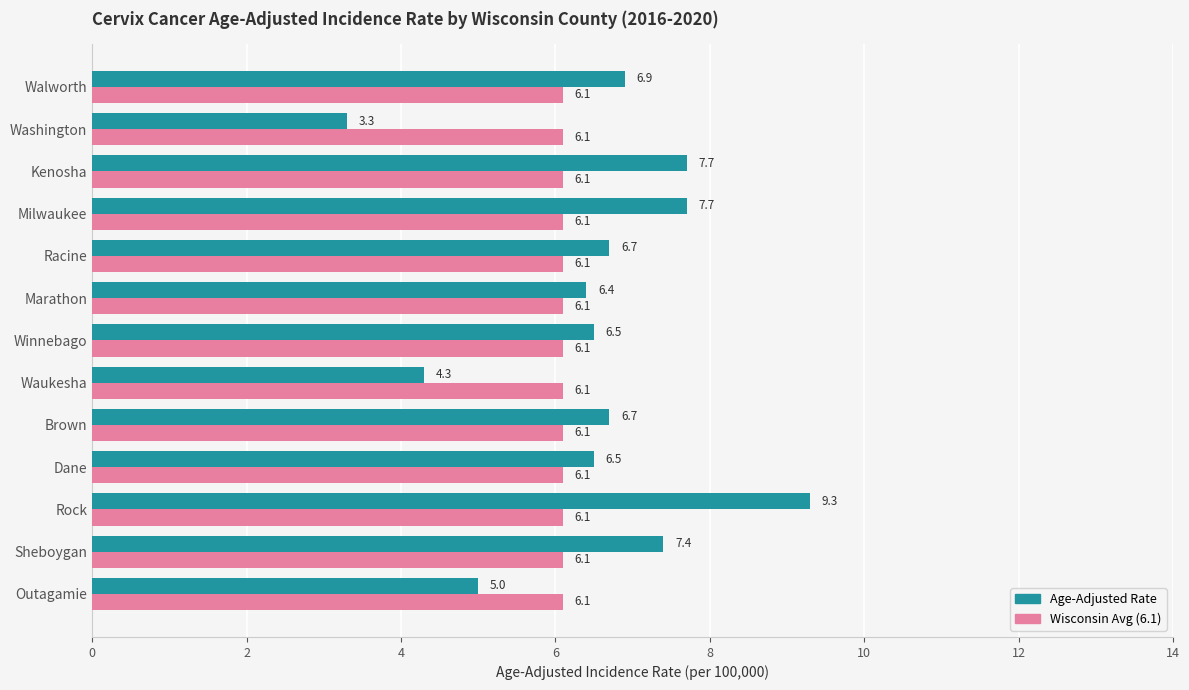

At which category is the sum across all series the highest?

Rock